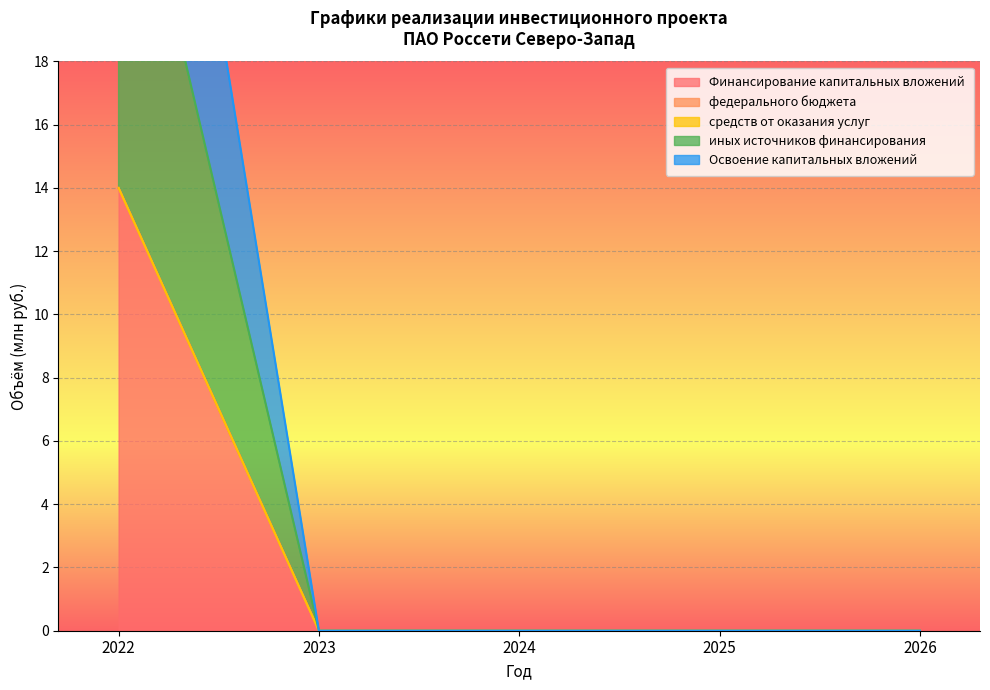

Is it true that иных источников финансирования equals 24 at 2022?

False